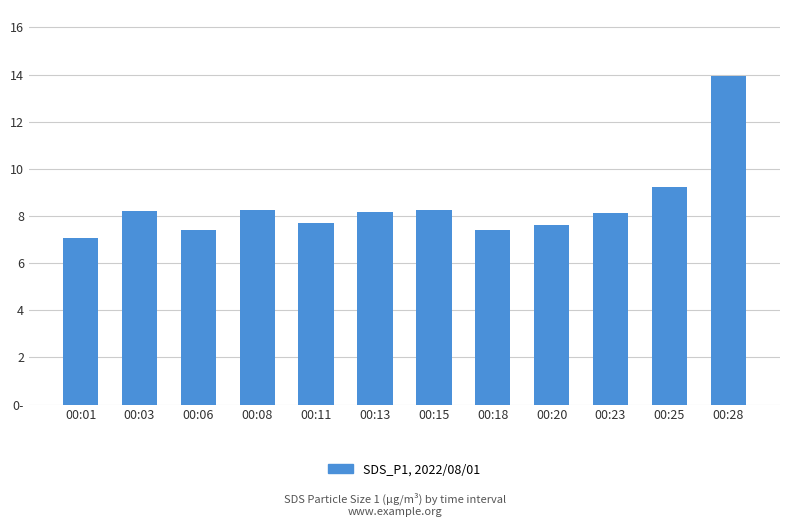

Which label corresponds to the smallest value in the chart?

00:01